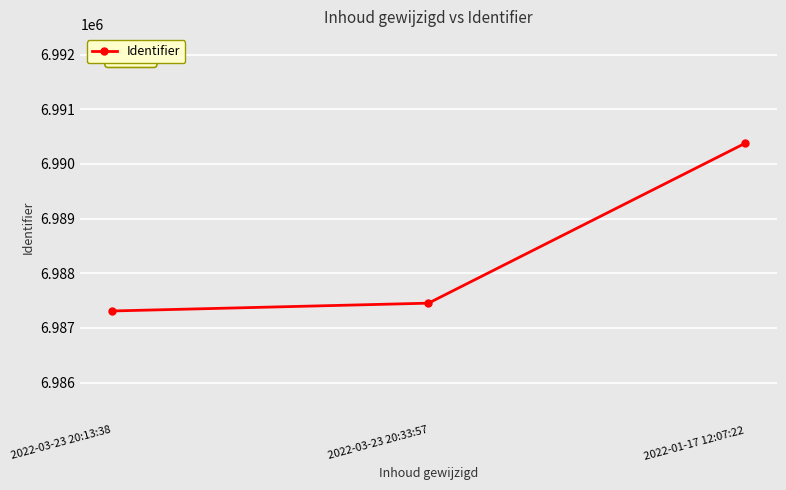

How many distinct data groups are displayed?

1